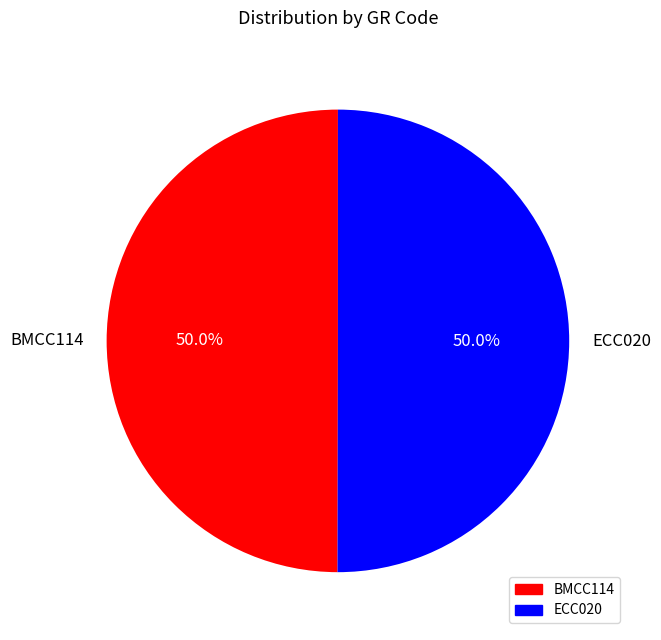

The ECC020 slice represents 50% of the pie. True or false?

True